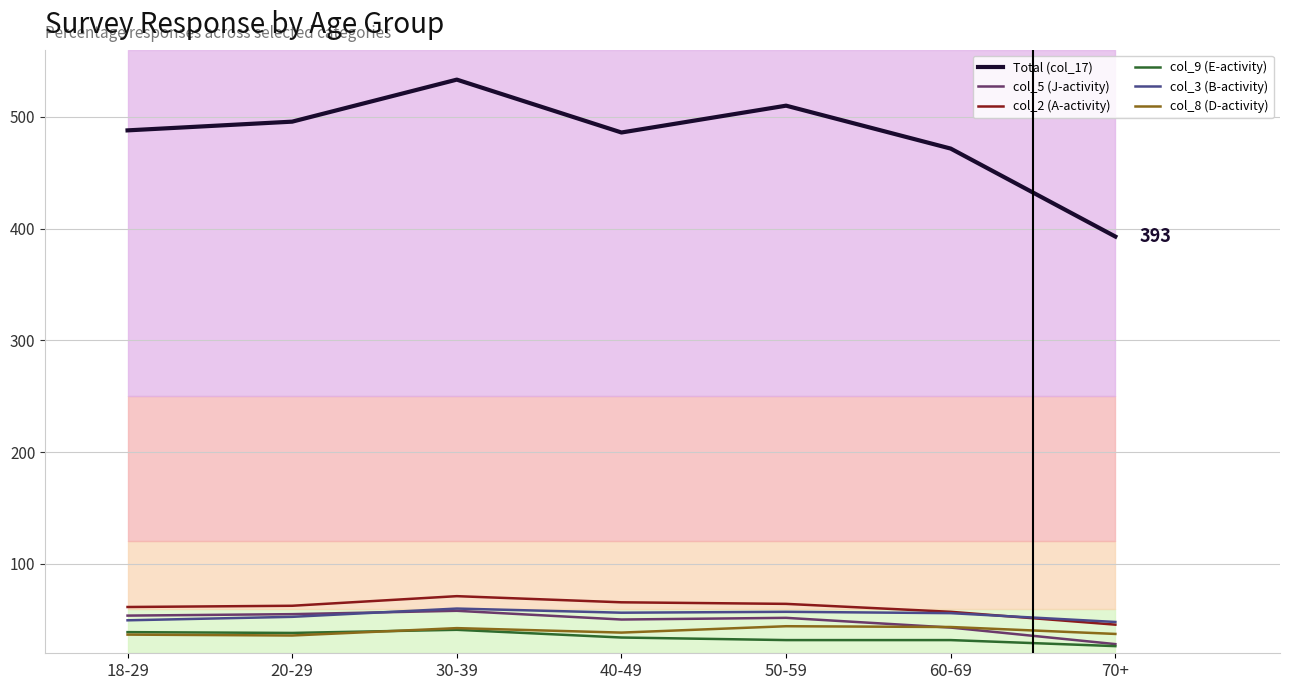

What is the approximate value of col_2 (A-activity) at 40-49?

65.6